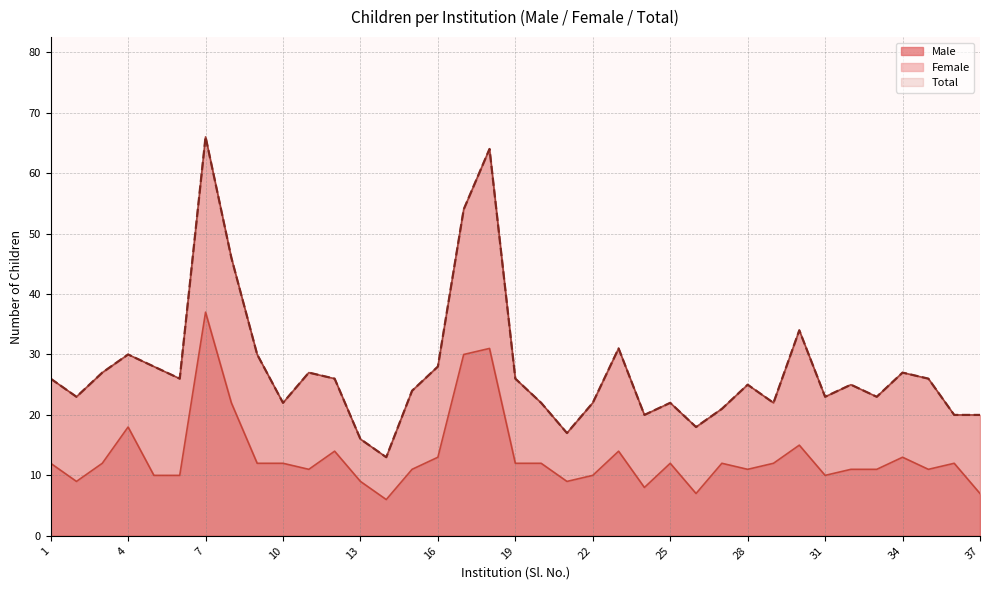

At which category does the chart reach its peak across all series?

7